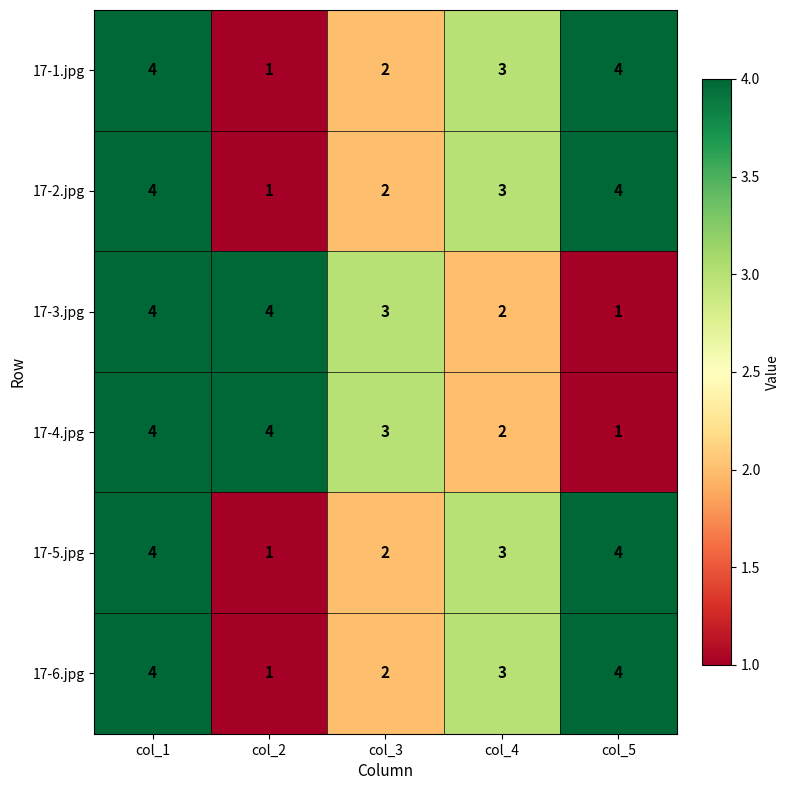

What is the highest value of the 17-6.jpg series?

4